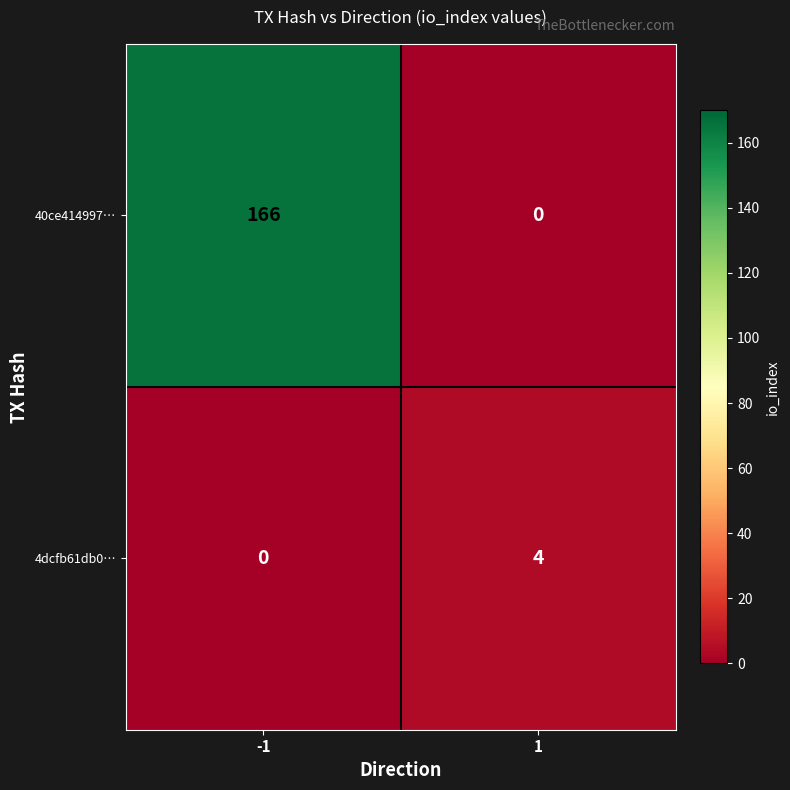

True or false: 40ce414997… has a value of 166 at -1.

True